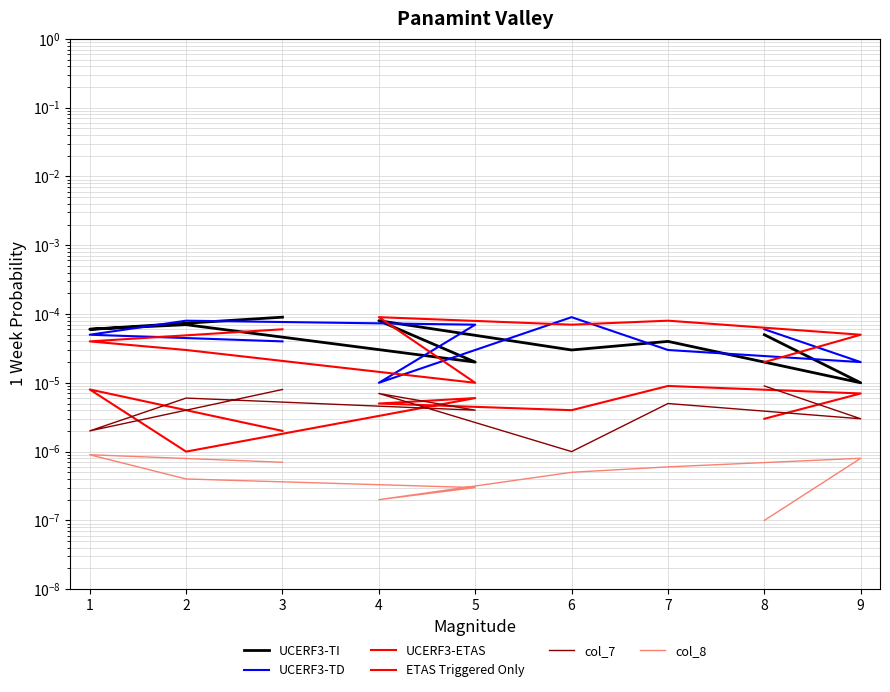

Is it true that ETAS Triggered Only equals 0.0 at 7?

False